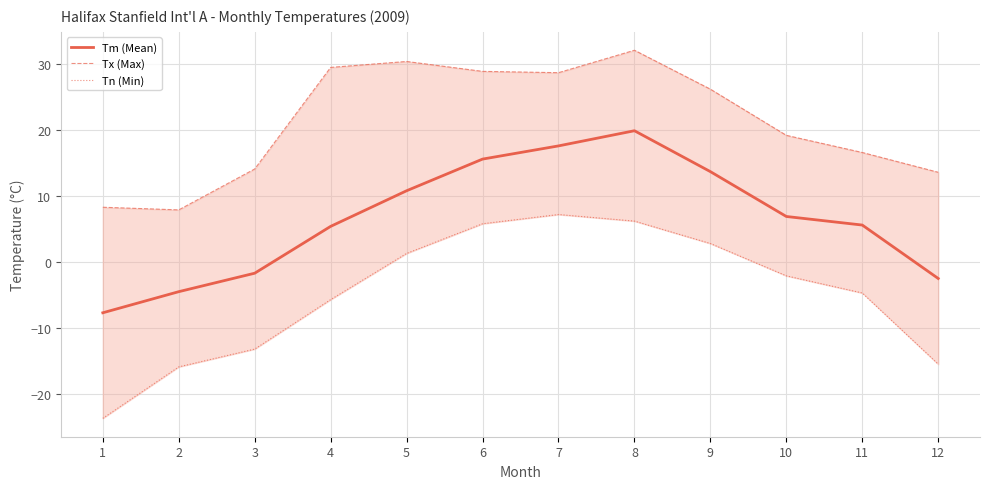

What is the greatest value displayed?

32.1